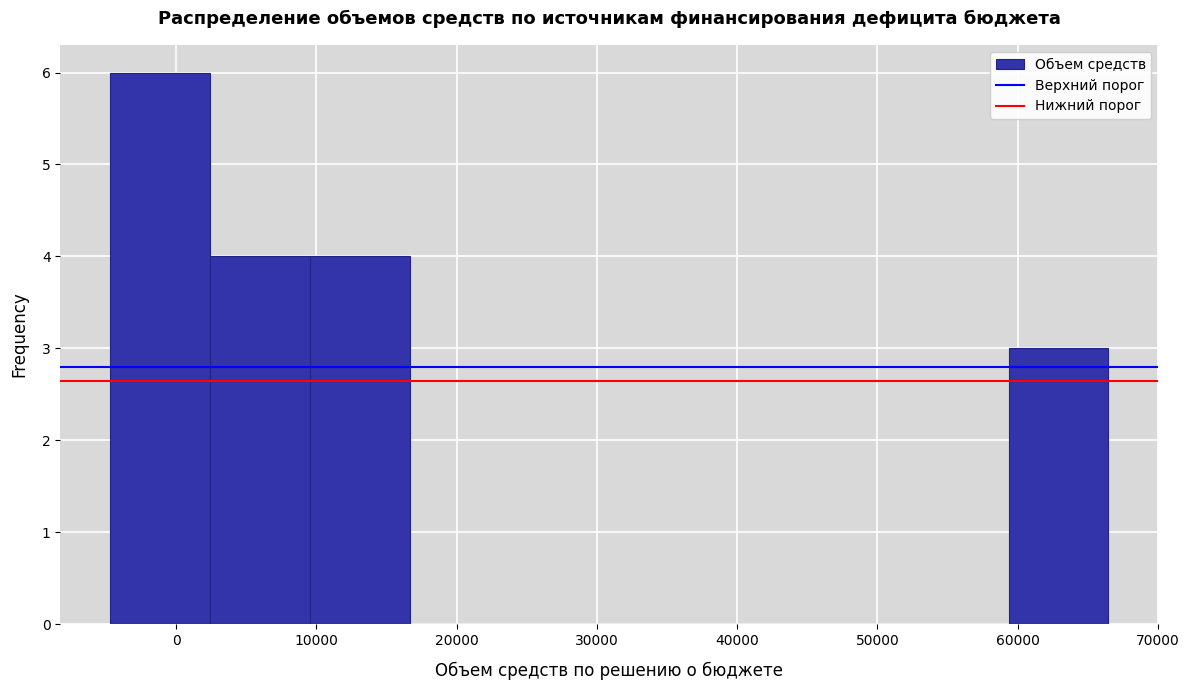

Over which range of the x-axis is the bar tallest?

-5000 to 2000